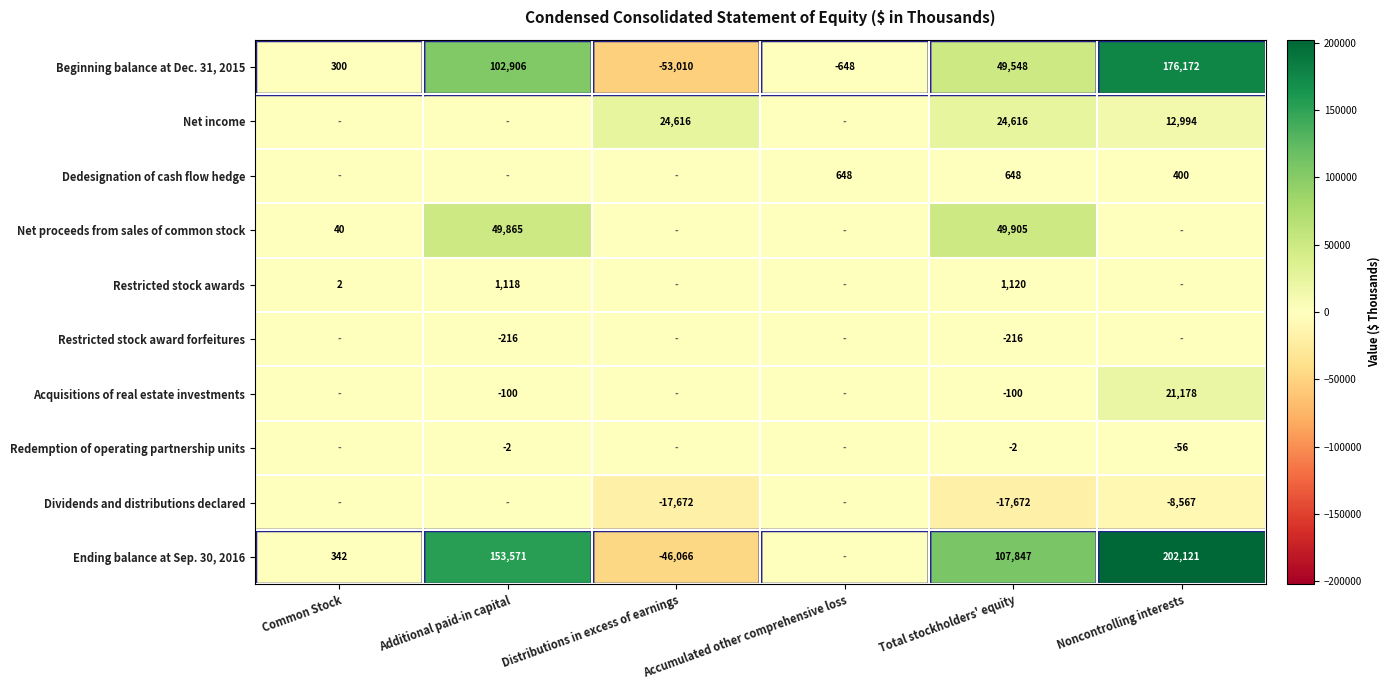

What is the spread (max minus min) of values at Accumulated other comprehensive loss?

1296